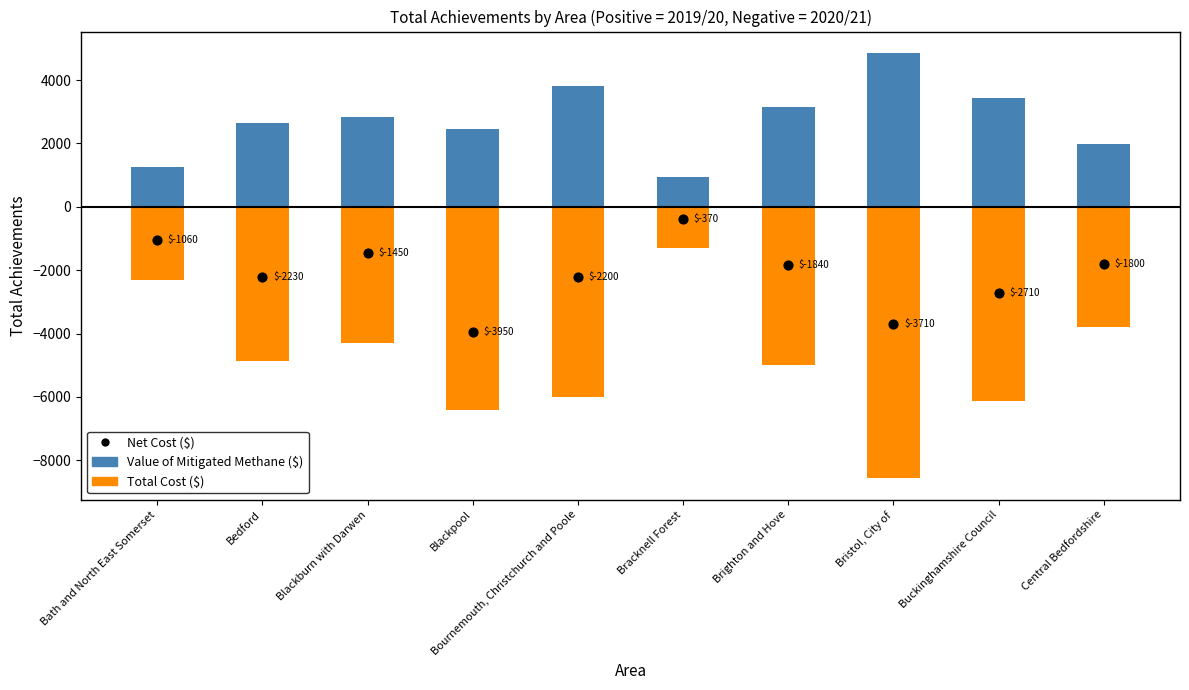

What are all the series names shown in the legend?

Value of Mitigated Methane ($), Total Cost ($), Net Cost ($)